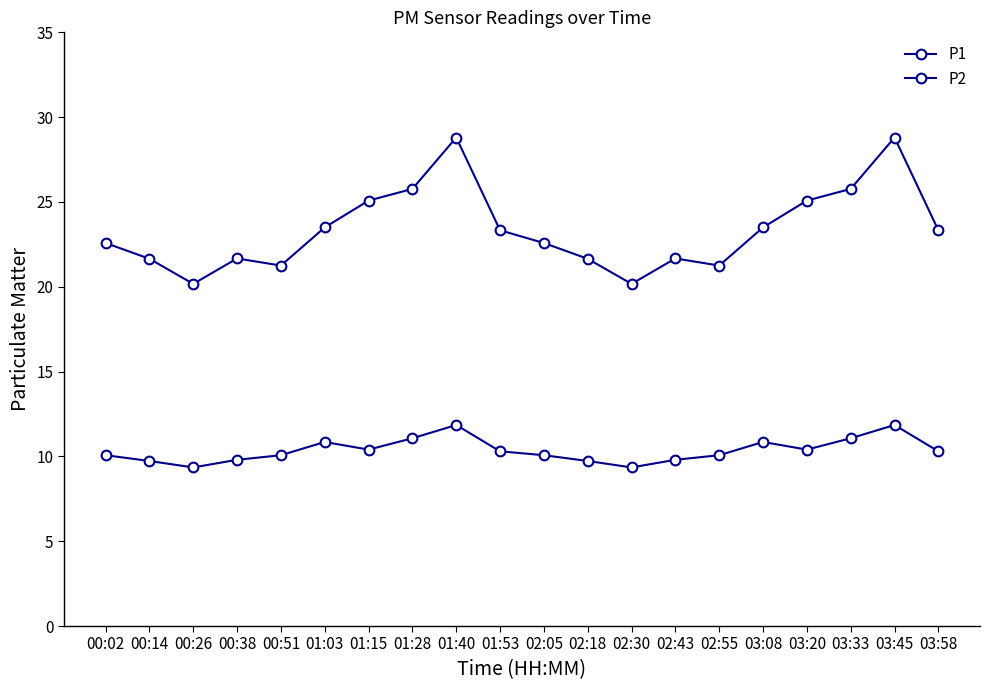

What is the value of the P1 point at the 10th from the left?

23.3